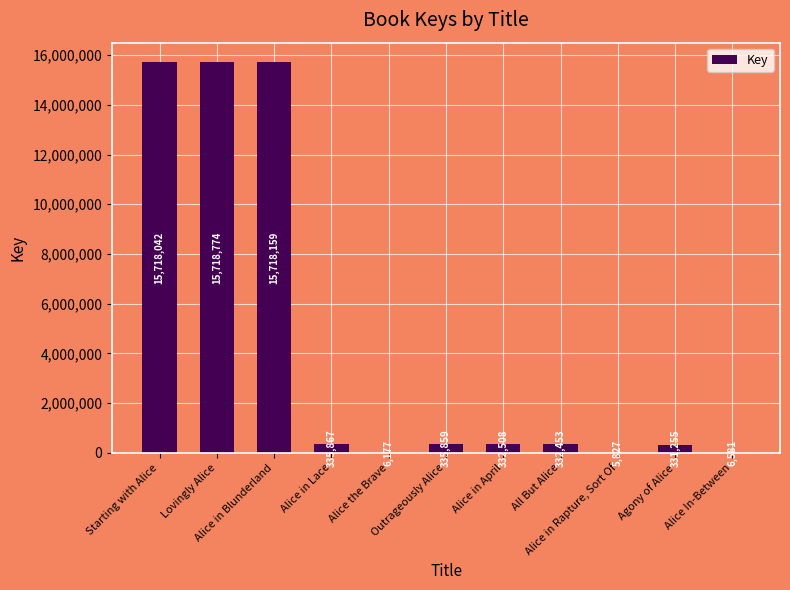

What is the sum of all values?

48841502